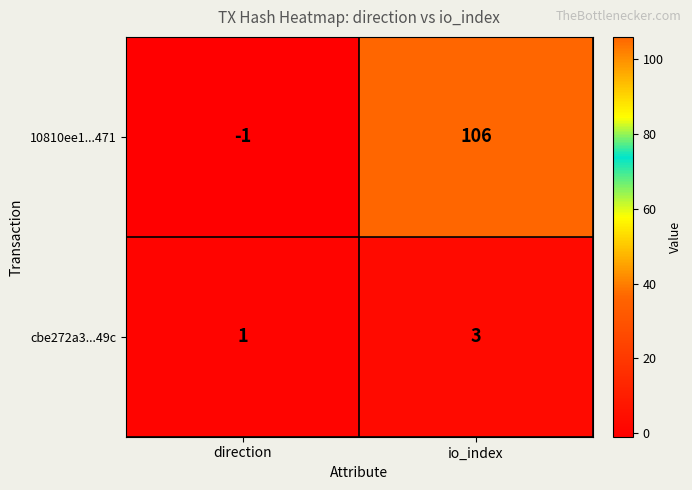

What is the difference between the maximum and minimum values in the 10810ee1...471 series?

107